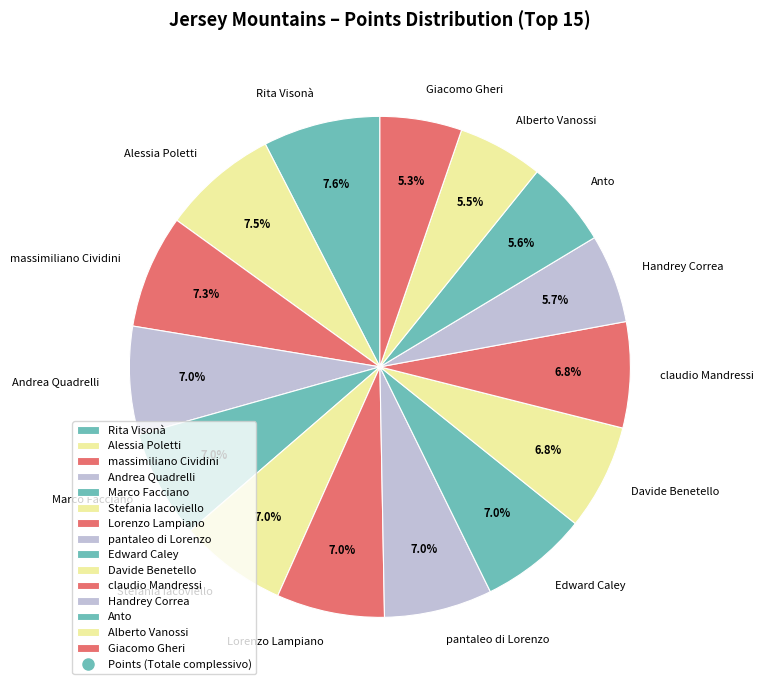

What percentage is the Stefania Iacoviello slice, to the nearest percent?

7%